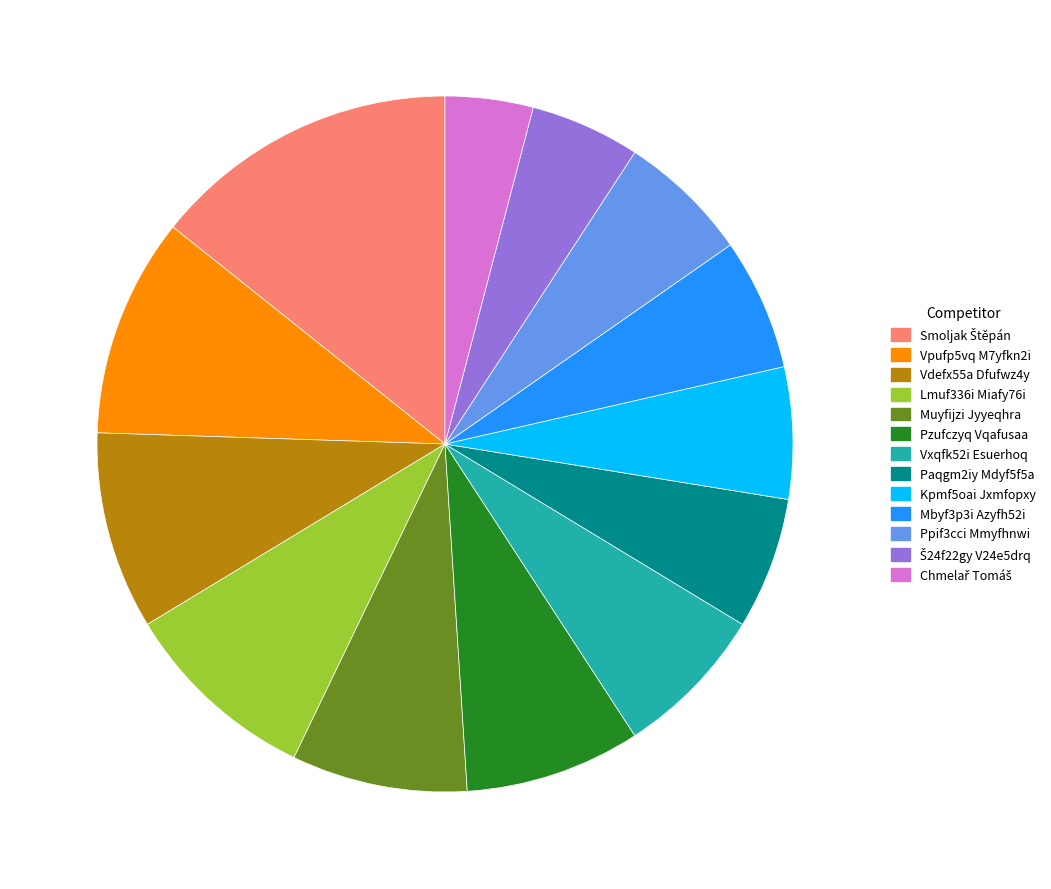

The Paqgm2iy Mdyf5f5a slice represents 6% of the pie. True or false?

True